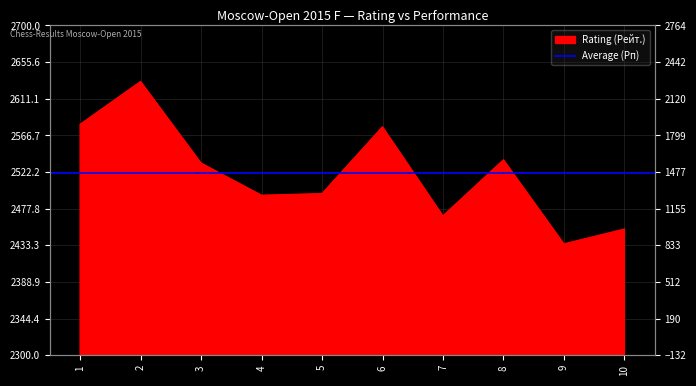

At which label is the value closest to 2533?

3